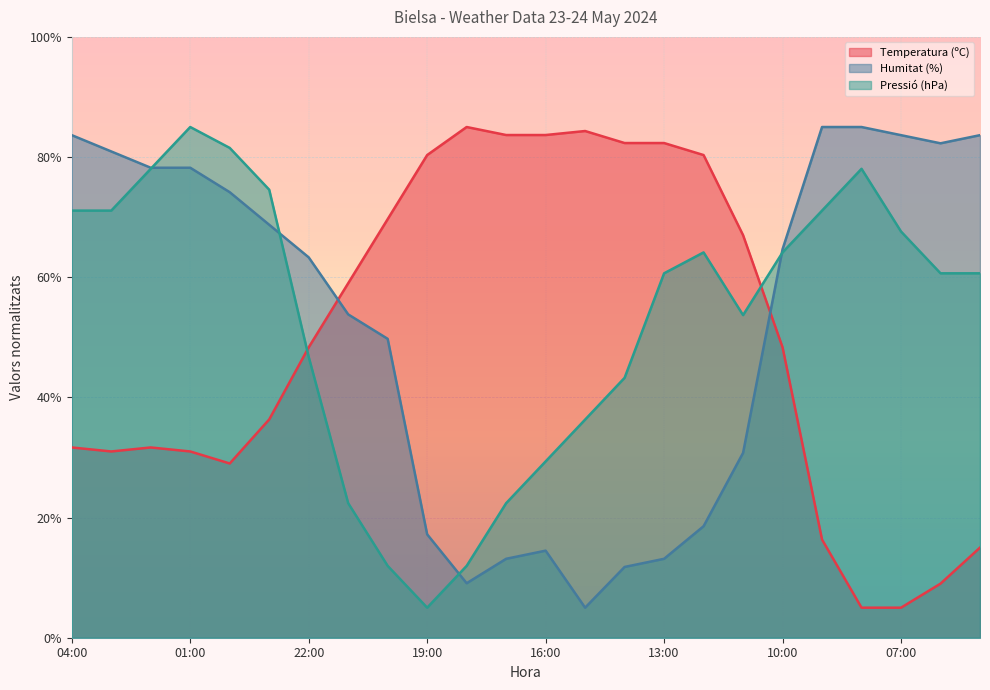

At which category is the sum across all series the highest?

01:00